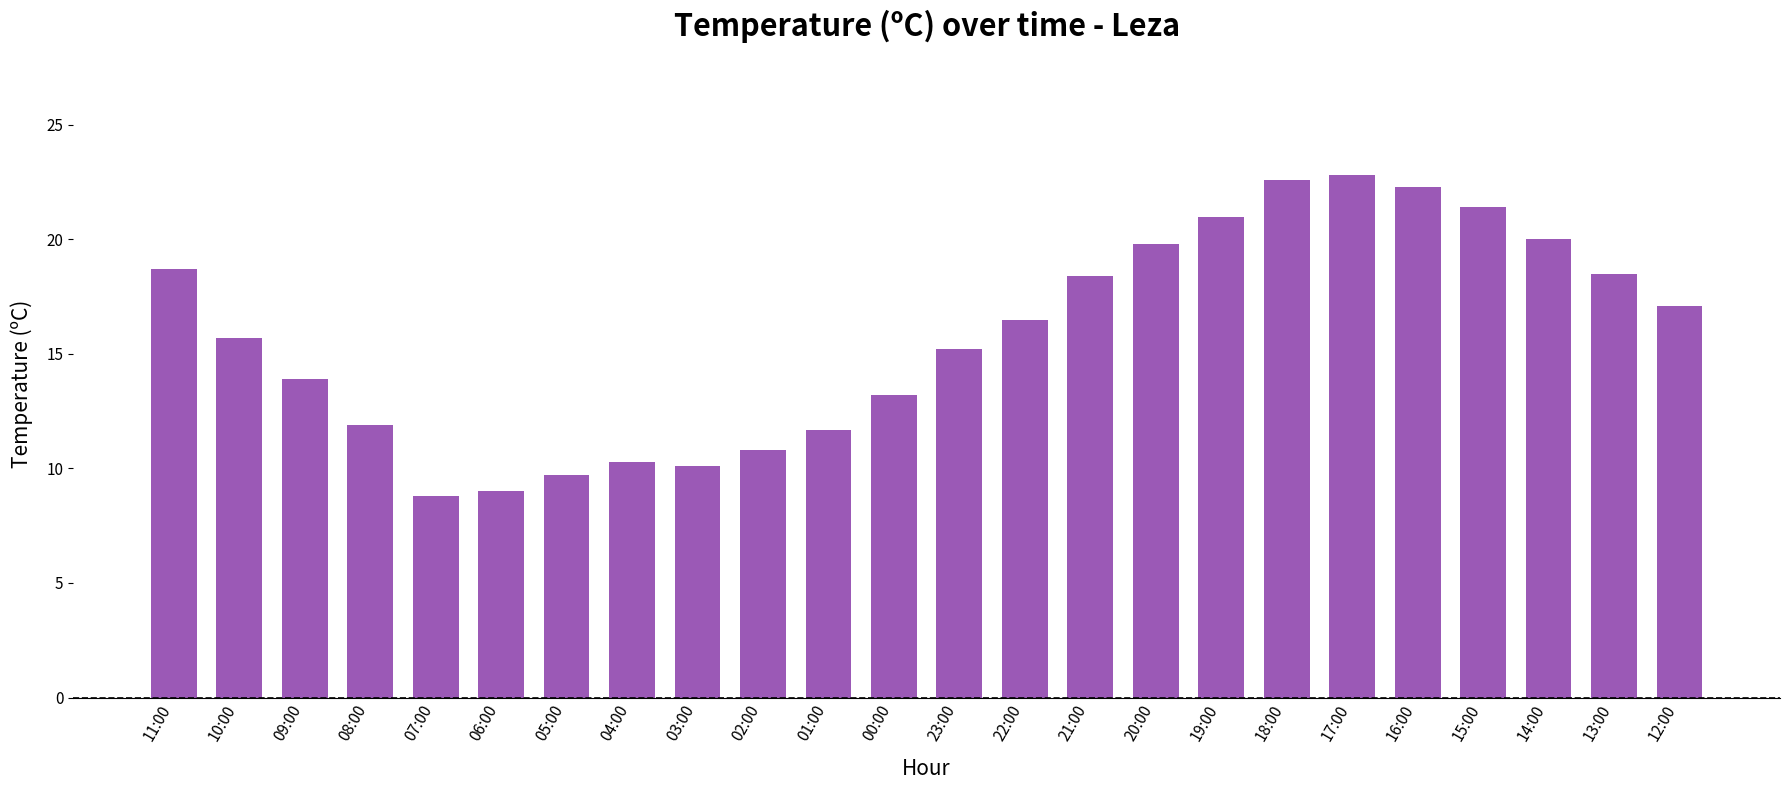

What value does the data have at 14:00?

20.0